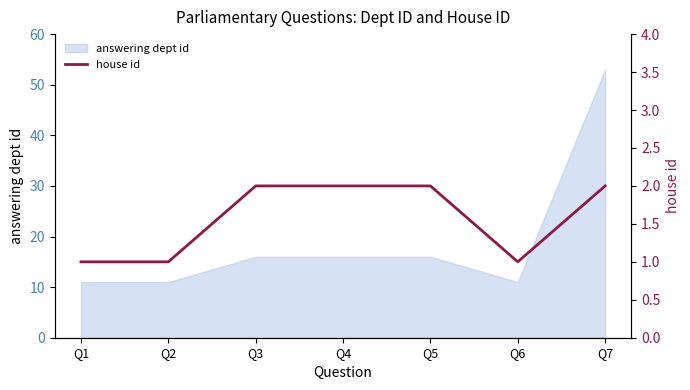

At which label does answering dept id reach its peak?

Q7